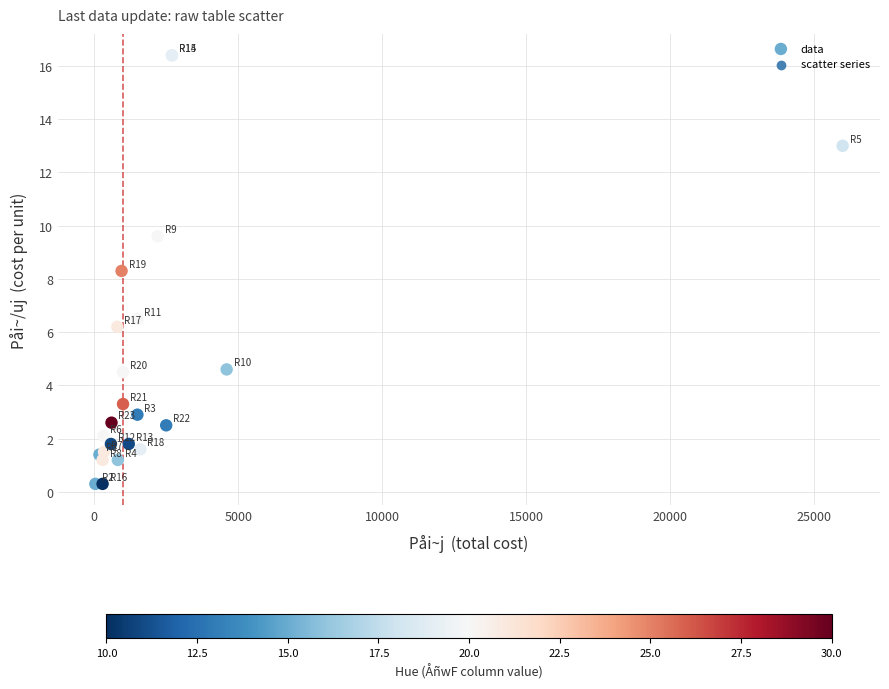

What Y value in the scatter plot is closest to 8?

8.3